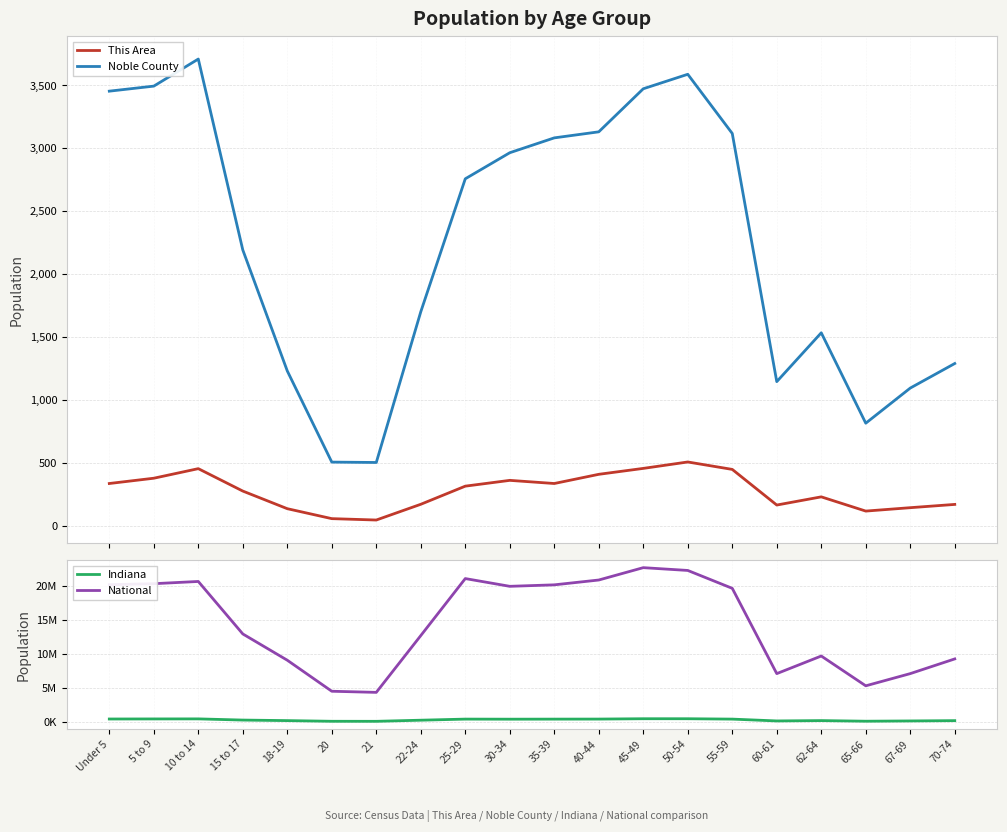

How many lines are shown in the chart?

4